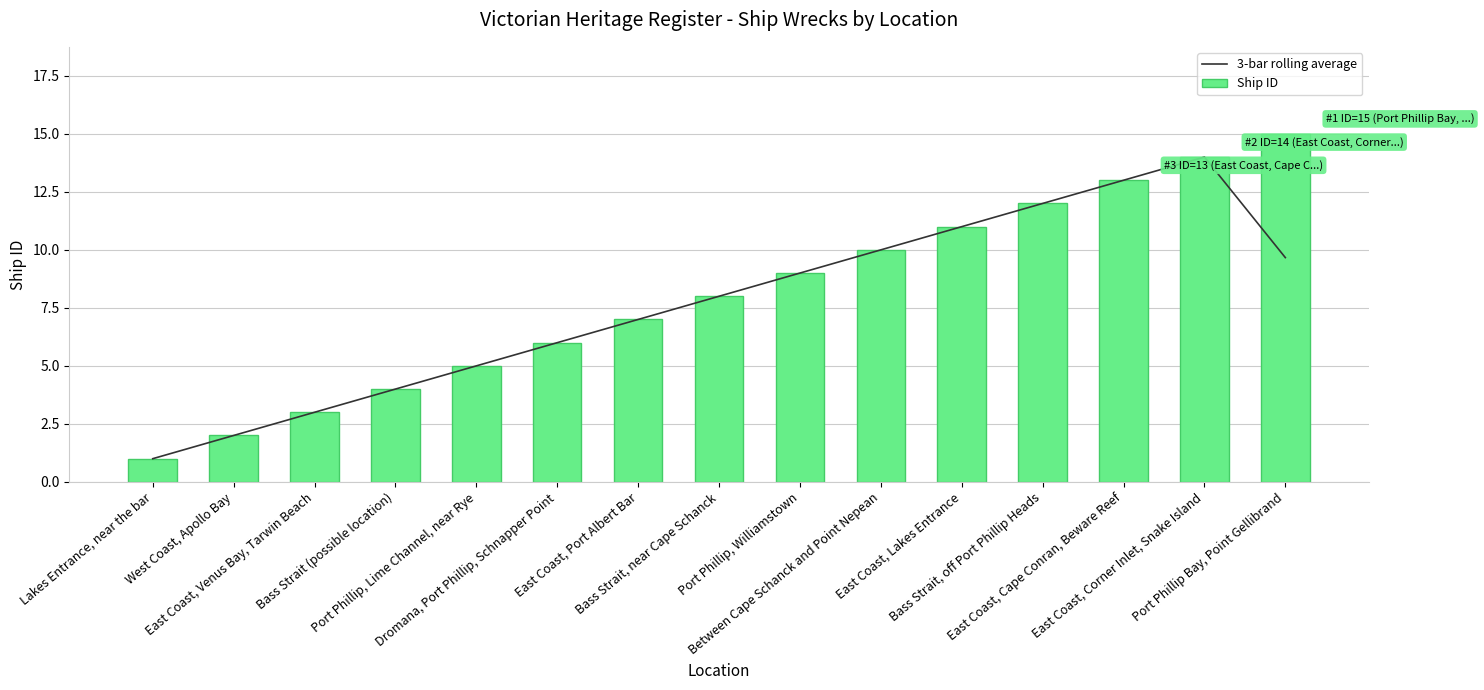

True or false: Ship ID has a value of 16.6 at East Coast, Lakes Entrance.

False